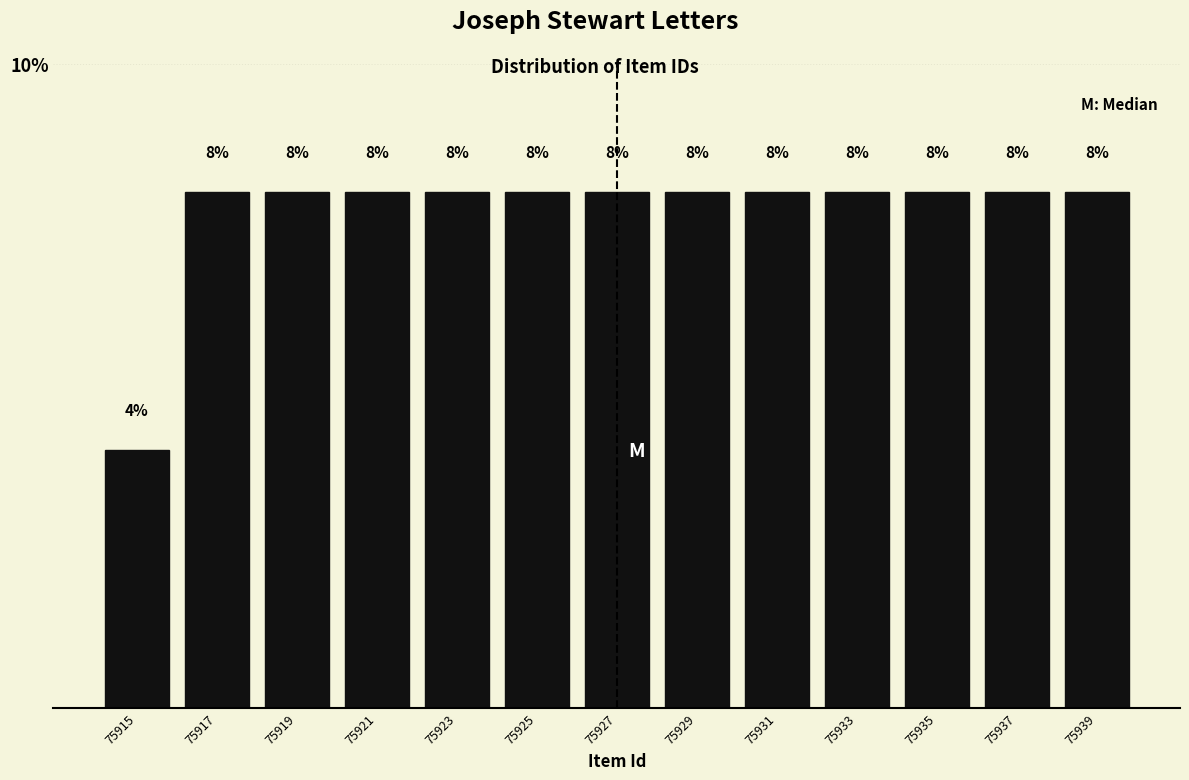

How tall is the bar that spans 75920 to 75922 on the x-axis?

8